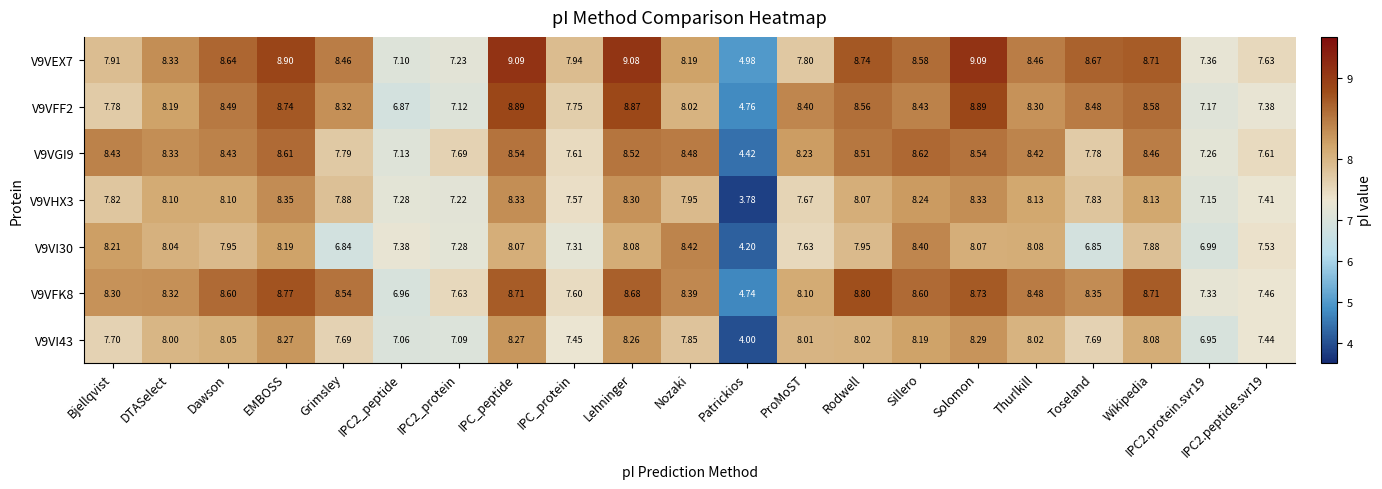

Which category has the lowest value in the V9VGI9 series?

Patrickios